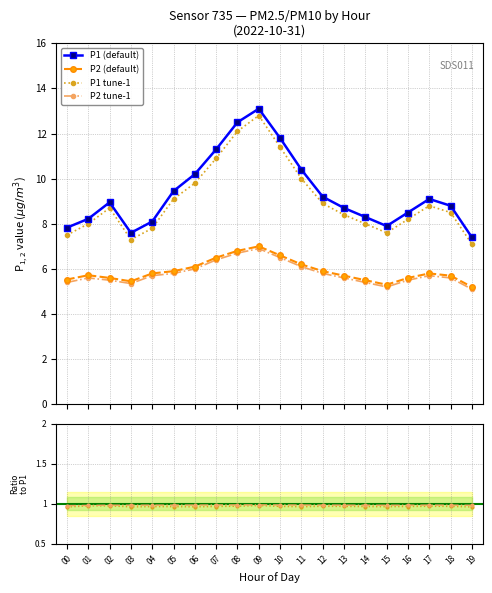

Reading left to right, extract all data points from this chart.

P1 (default): 7.8	8.2	8.9	7.6	8.1	9.4	10.2	11.3	12.5	13.1	11.8	10.4	9.2	8.7	8.3	7.9	8.5	9.1	8.8	7.4
P2 (default): 5.5	5.7	5.6	5.5	5.8	5.9	6.1	6.5	6.8	7.0	6.6	6.2	5.9	5.7	5.5	5.3	5.6	5.8	5.7	5.2
P1 tune-1: 7.5	8.0	8.7	7.3	7.8	9.1	9.8	10.9	12.1	12.8	11.4	10.0	8.9	8.4	8.0	7.6	8.2	8.8	8.5	7.1
P2 tune-1: 5.4	5.6	5.5	5.3	5.7	5.8	6.0	6.4	6.7	6.9	6.5	6.1	5.8	5.6	5.4	5.2	5.5	5.7	5.6	5.1
P1 ratio: 1.0	1.0	1.0	1.0	1.0	1.0	1.0	1.0	1.0	1.0	1.0	1.0	1.0	1.0	1.0	1.0	1.0	1.0	1.0	1.0
P2 ratio: 1.0	1.0	1.0	1.0	1.0	1.0	1.0	1.0	1.0	1.0	1.0	1.0	1.0	1.0	1.0	1.0	1.0	1.0	1.0	1.0